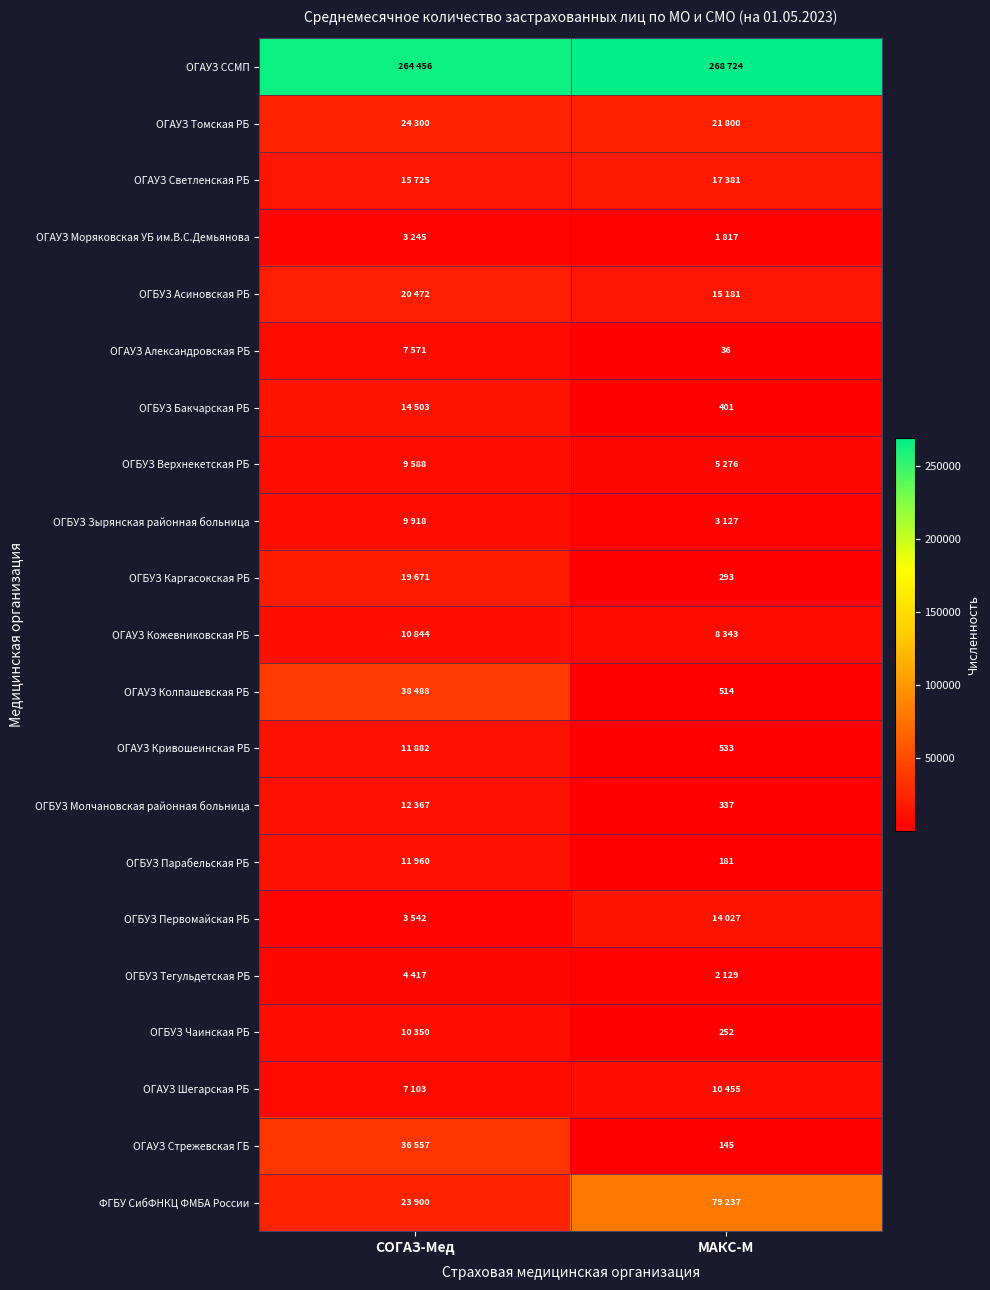

The ОГАУЗ Кривошеинская РБ series shows 710 at МАКС-М. True or false?

False